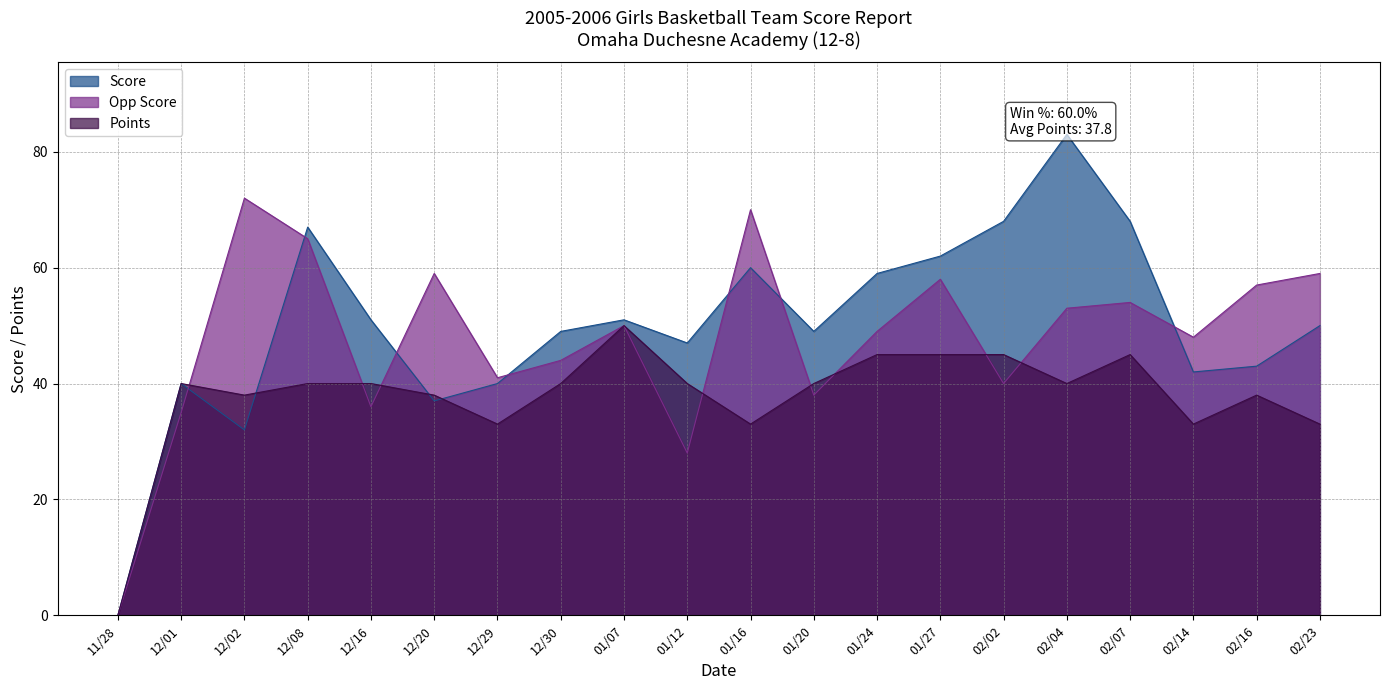

List the series in order of their overall mean, lowest first.

Points, Opp Score, Score